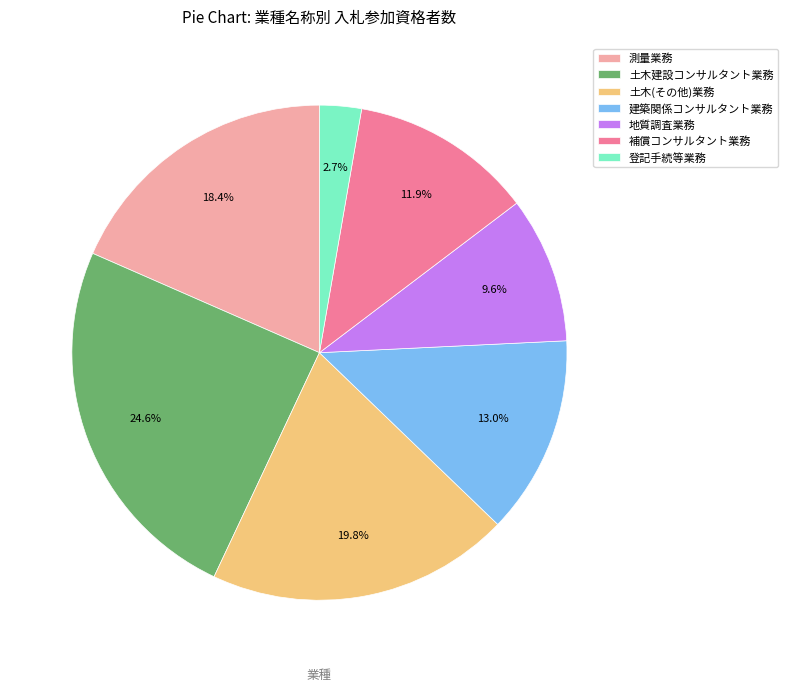

What is the ratio of the value at 登記手続等業務 to the value at 土木建設コンサルタント業務?

0.1